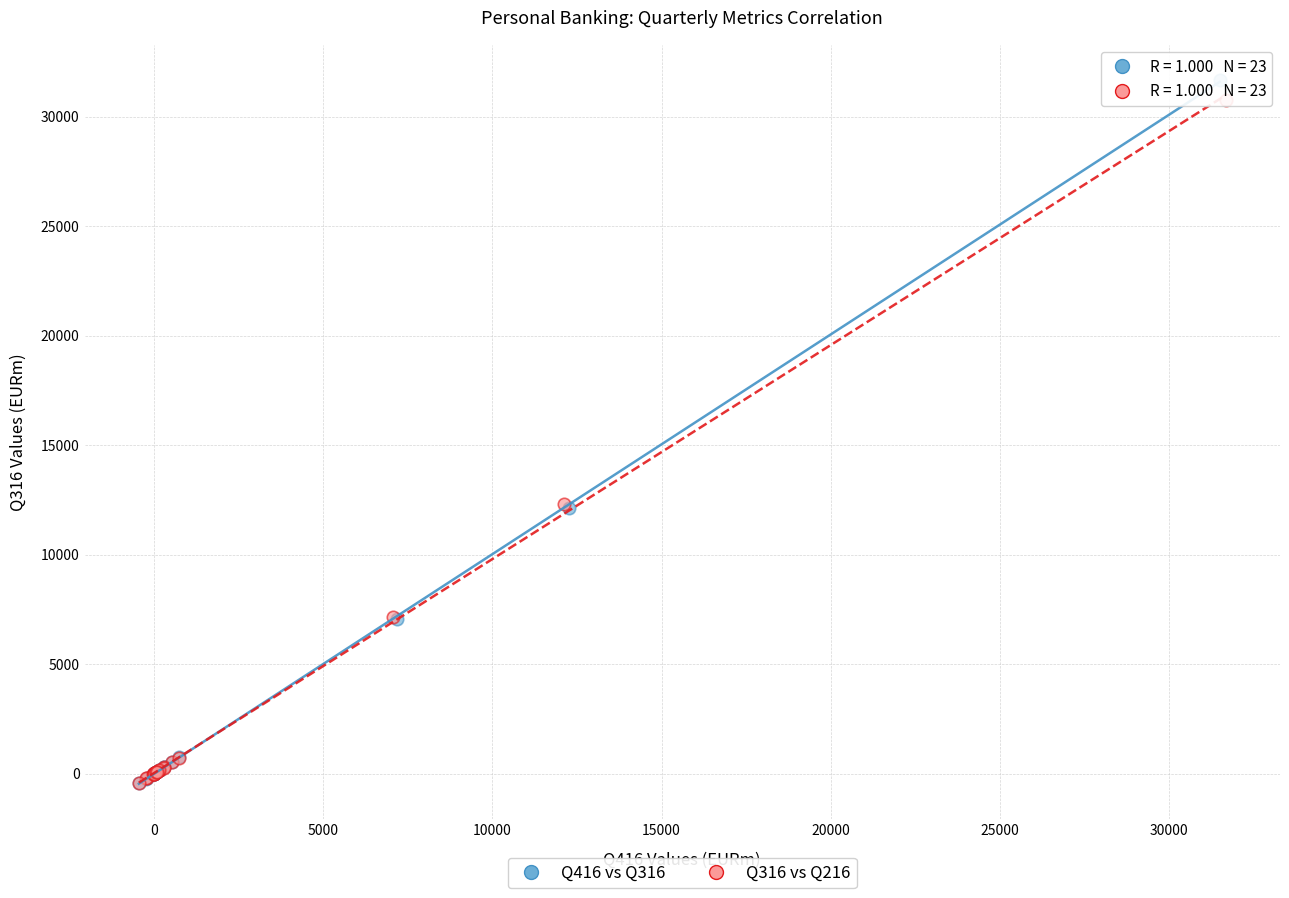

Which series has the largest Y range (max minus min)?

Q416 vs Q316